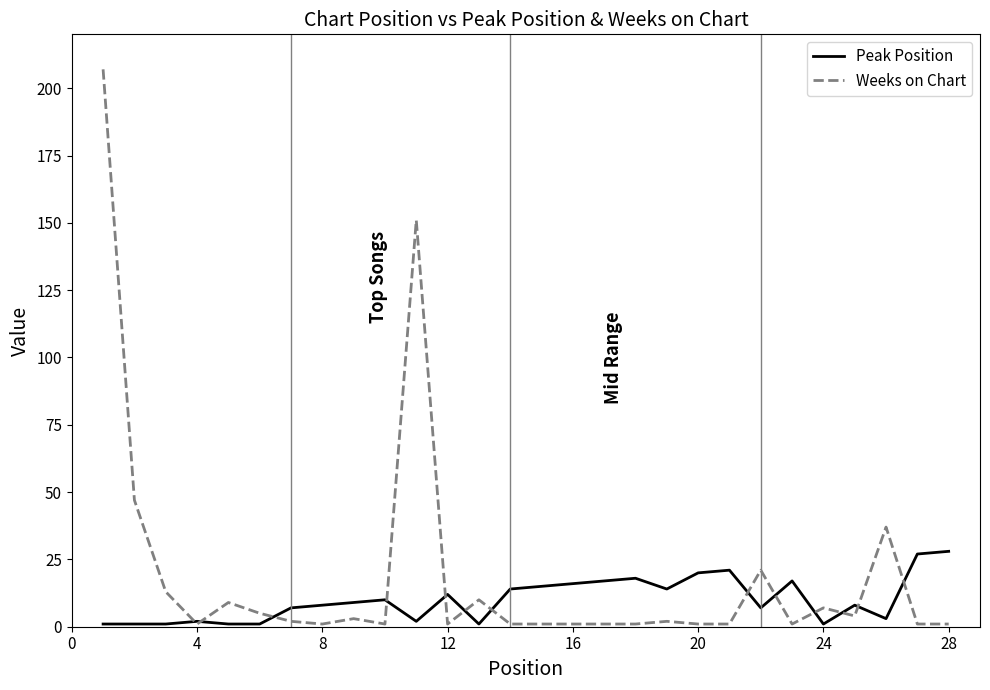

After their last crossing, which series has the higher values: Weeks on Chart or Peak Position?

Peak Position